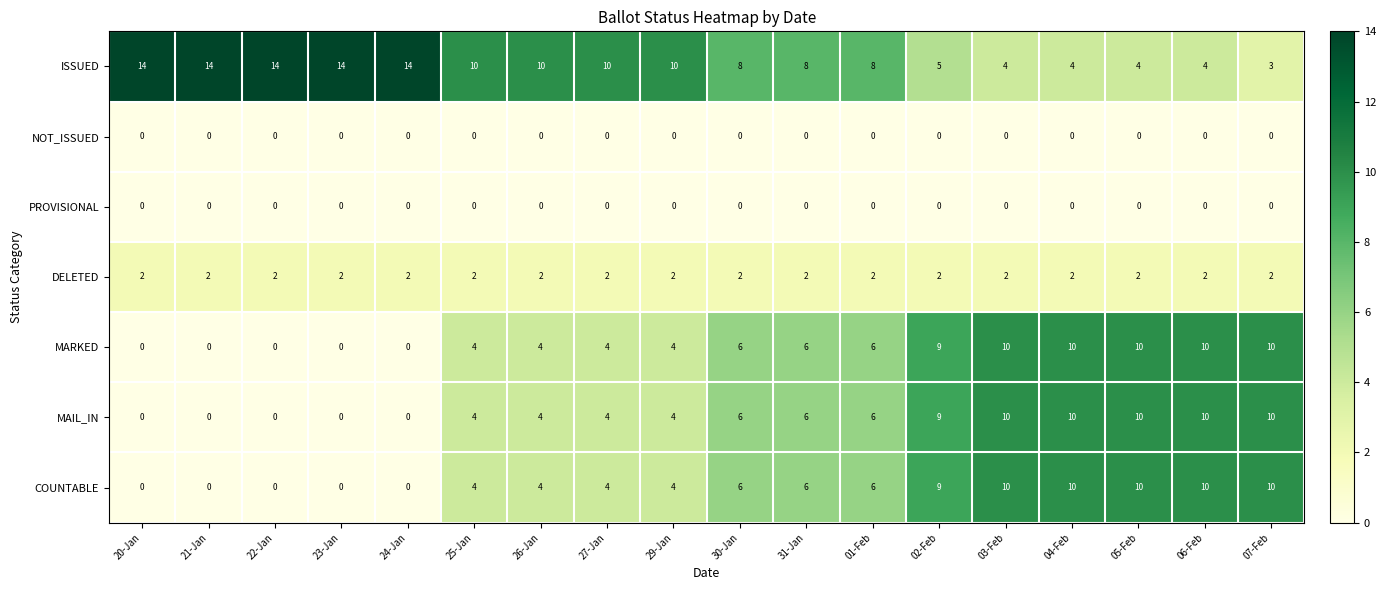

What is the difference between the highest and lowest values at 30-Jan?

8